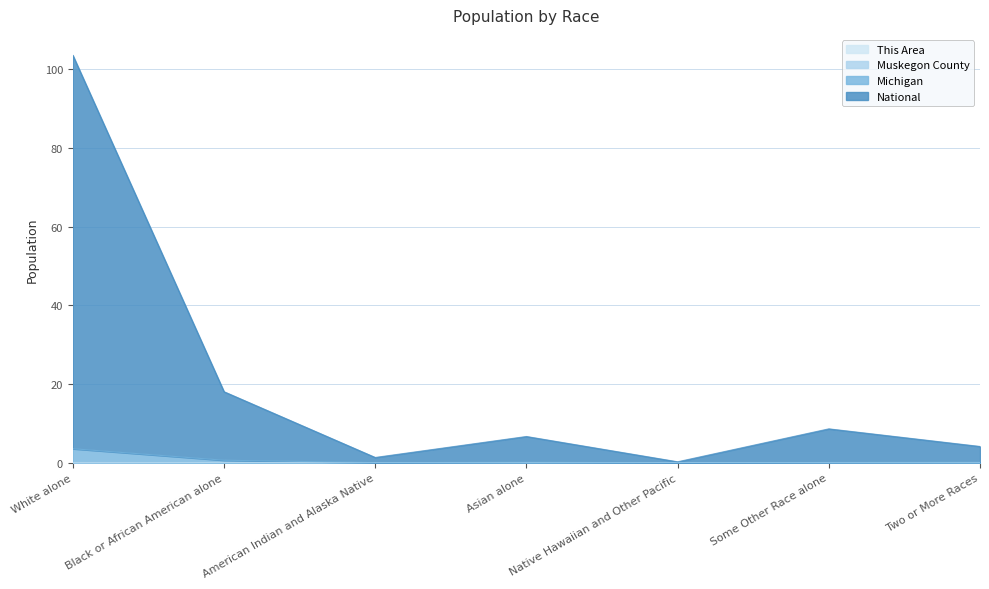

Rank the categories by Muskegon County value from lowest to highest.

Native Hawaiian and Other Pacific, Asian alone, American Indian and Alaska Native, Some Other Race alone, Two or More Races, Black or African American alone, White alone